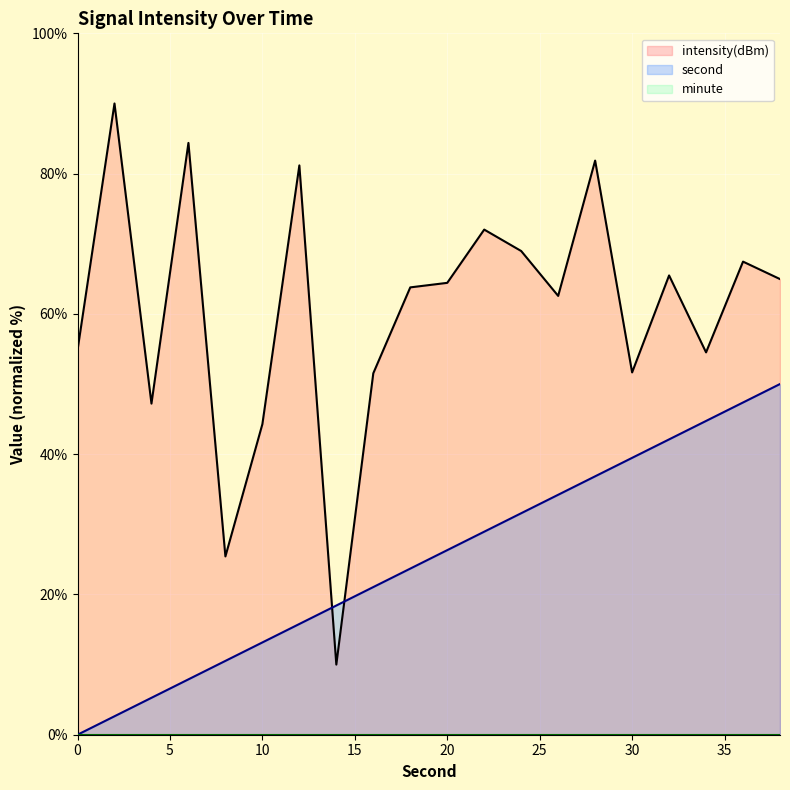

True or false: intensity(dBm) has a value of 90.0 at 2.

True